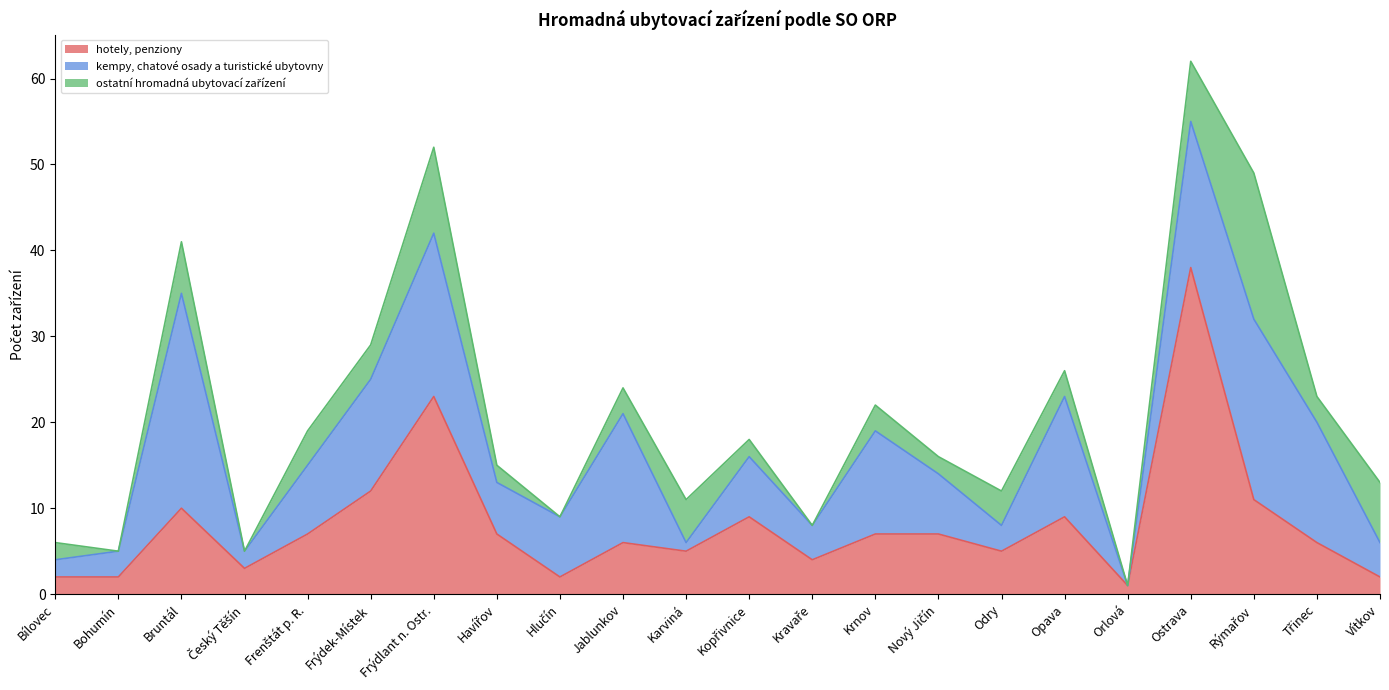

True or false: ostatní hromadná ubytovací zařízení has a value of 4 at Frenštát p. R..

True